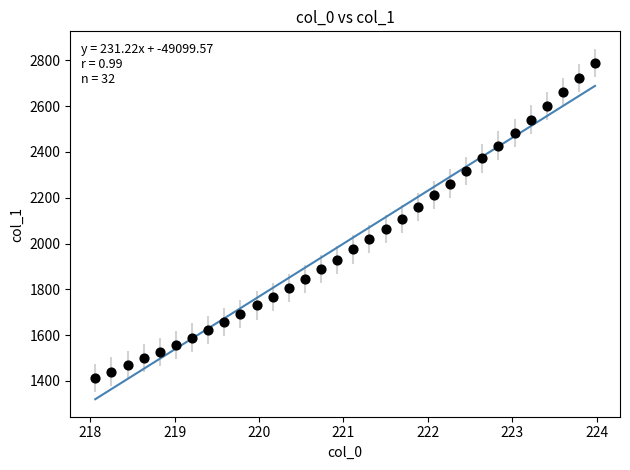

What is the range of X values (max minus min)?

5.9